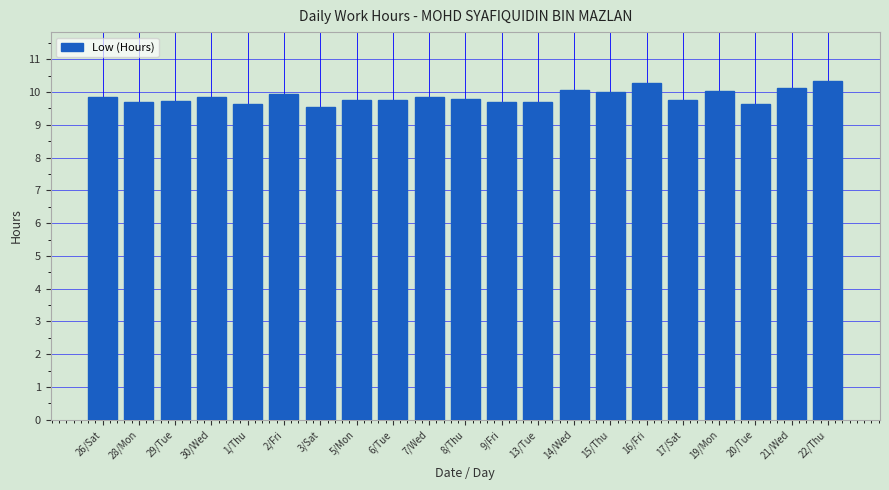

How many data points does each series have?

21